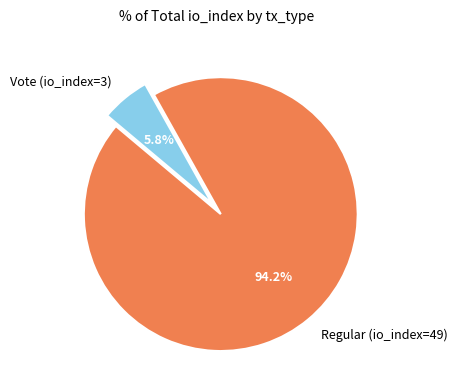

To the nearest percent, what is the difference between the Vote (io_index=3) and Regular (io_index=49) slice percentages?

88%